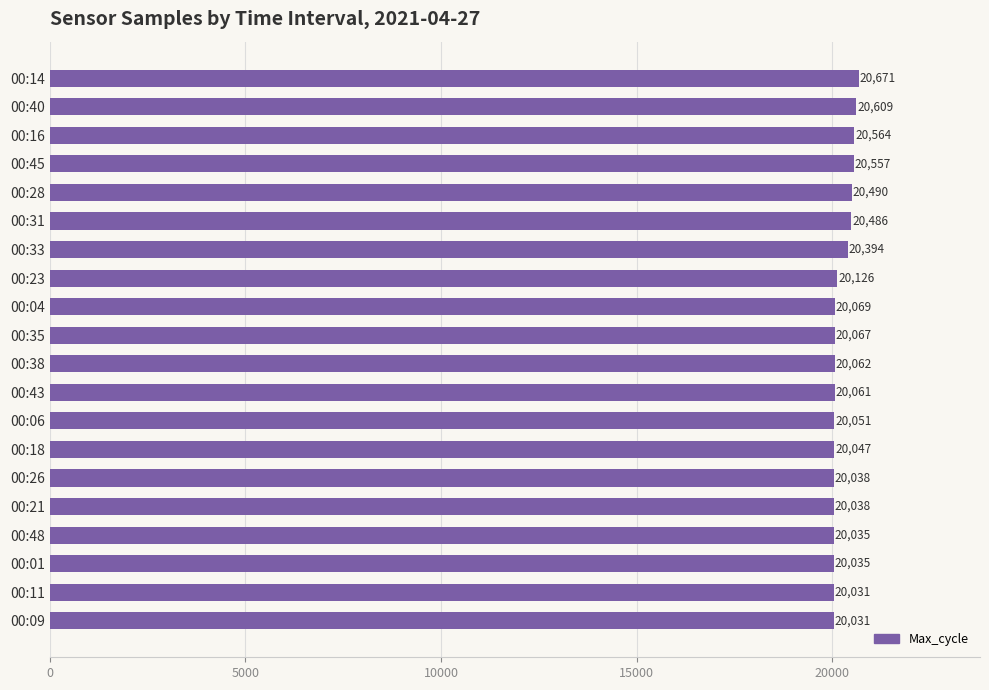

Approximately how many times larger is the value at 00:09 compared to 00:48?

1.0